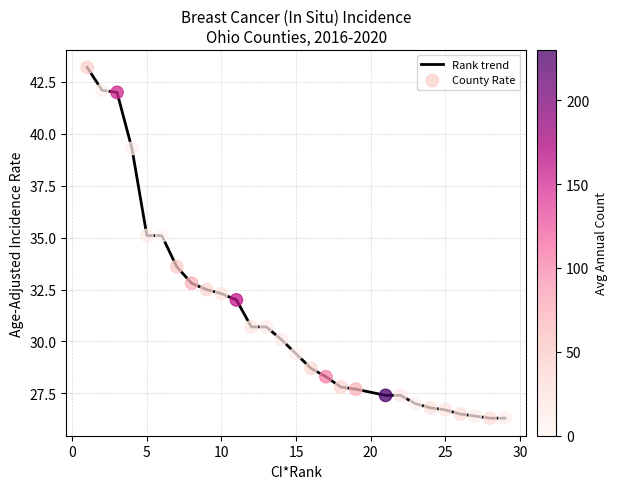

What is the minimum value shown in the chart?

26.3